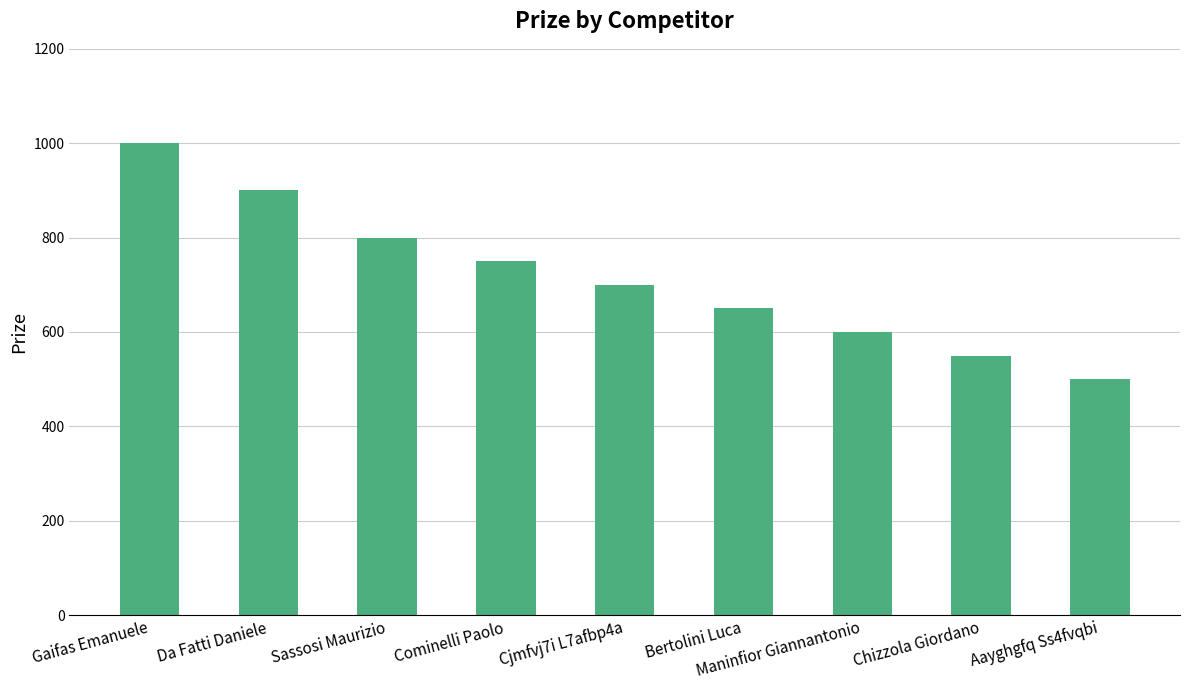

The value at Da Fatti Daniele is 900. True or false?

True